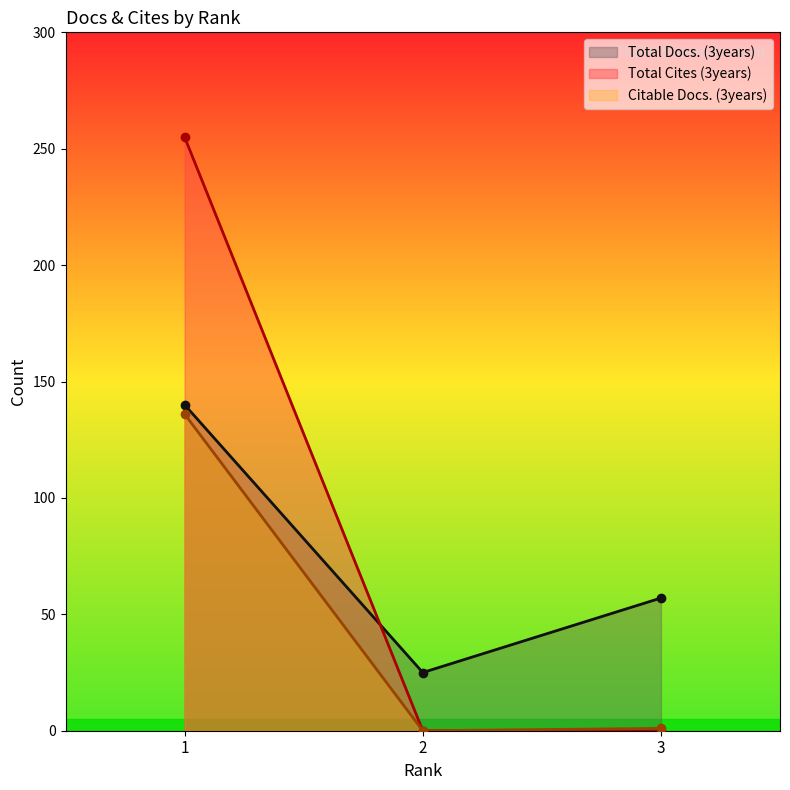

Reading right to left, list all the values displayed in this chart.

Total Docs. (3years): 57	25	140
Total Cites (3years): 0	0	255
Citable Docs. (3years): 1	0	136